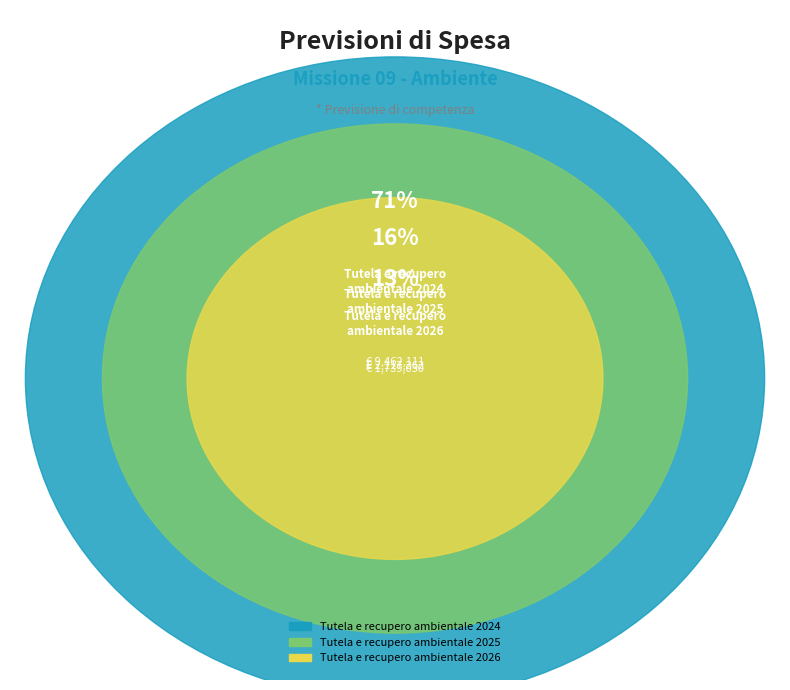

To the nearest percent, what percentage of the pie is Tutela e recupero ambientale 2026?

13%